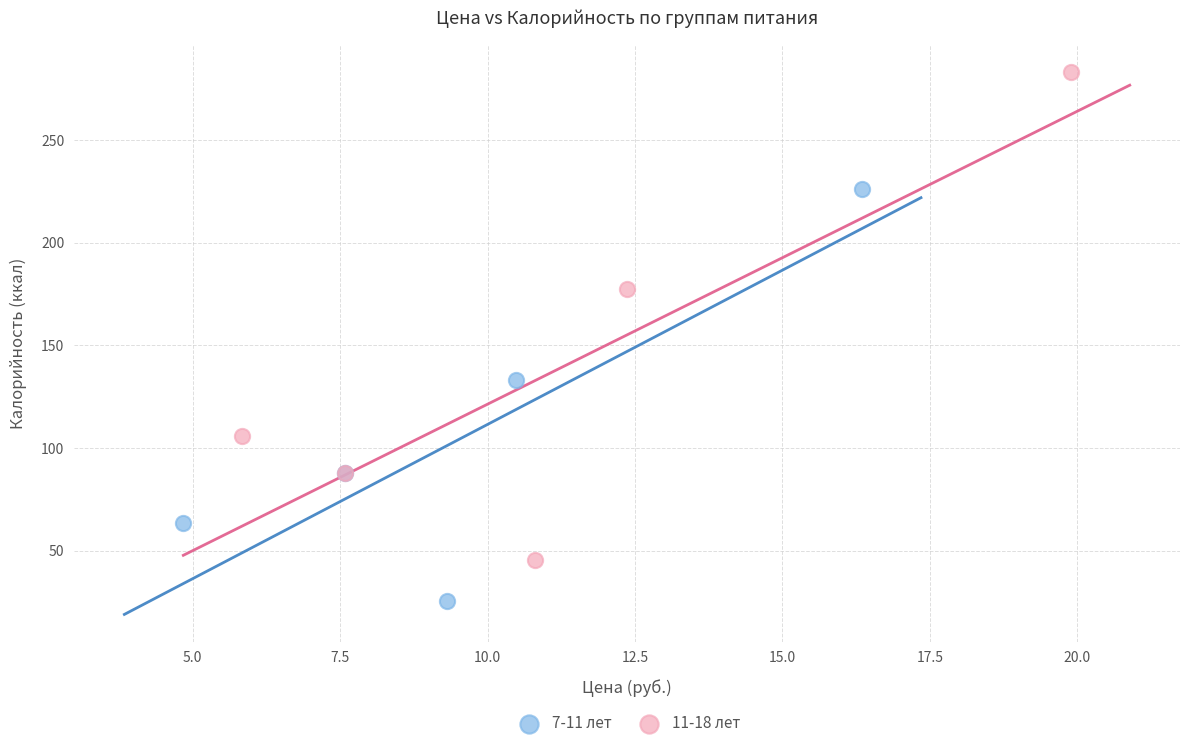

What are all the series names shown in the legend?

7-11 лет, 11-18 лет